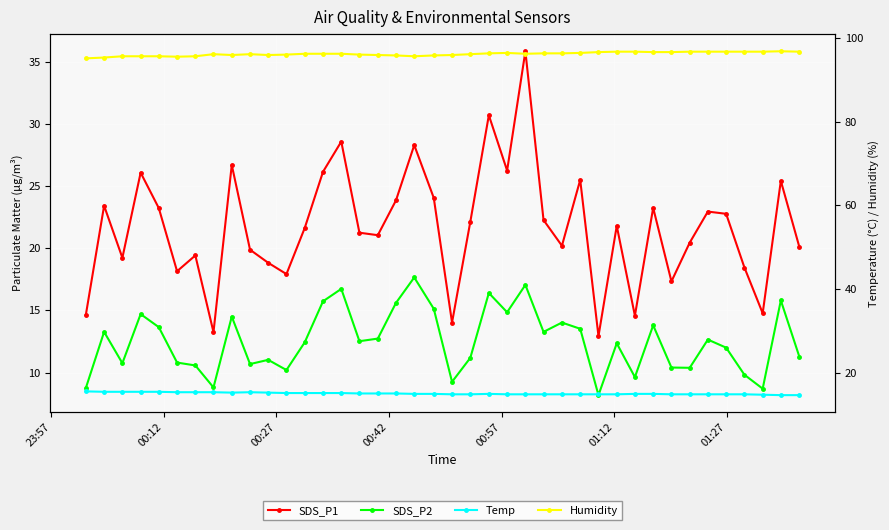

List the series in order of their peak value, highest first.

Humidity, SDS_P1, SDS_P2, Temp